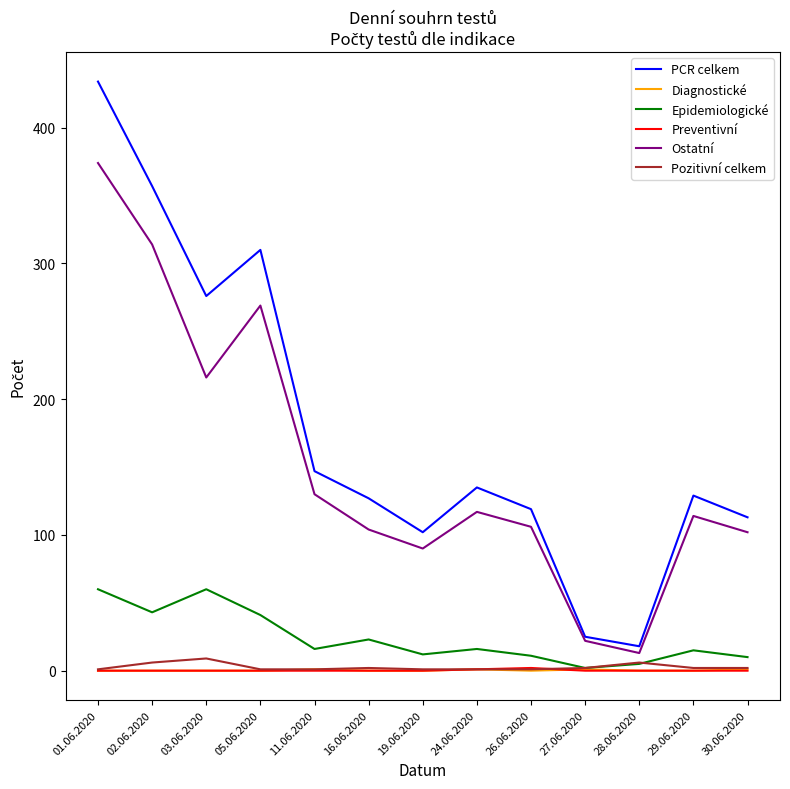

How many interior local peaks does the Epidemiologické series have?

4